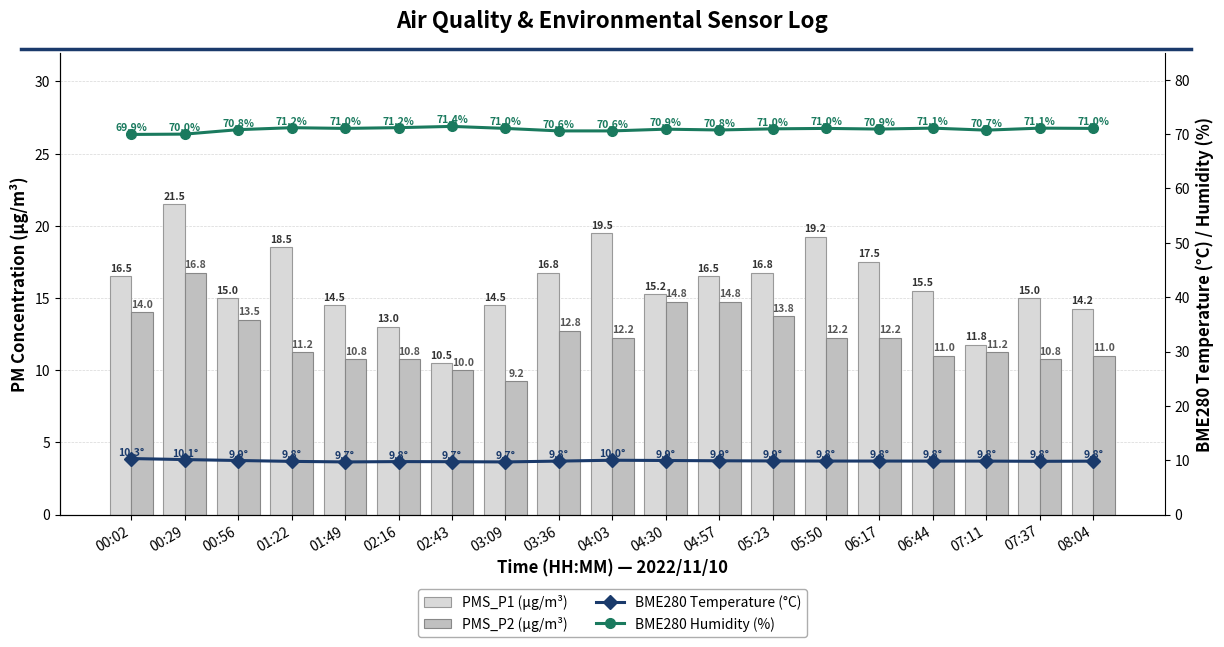

How many groups of bars are there?

19